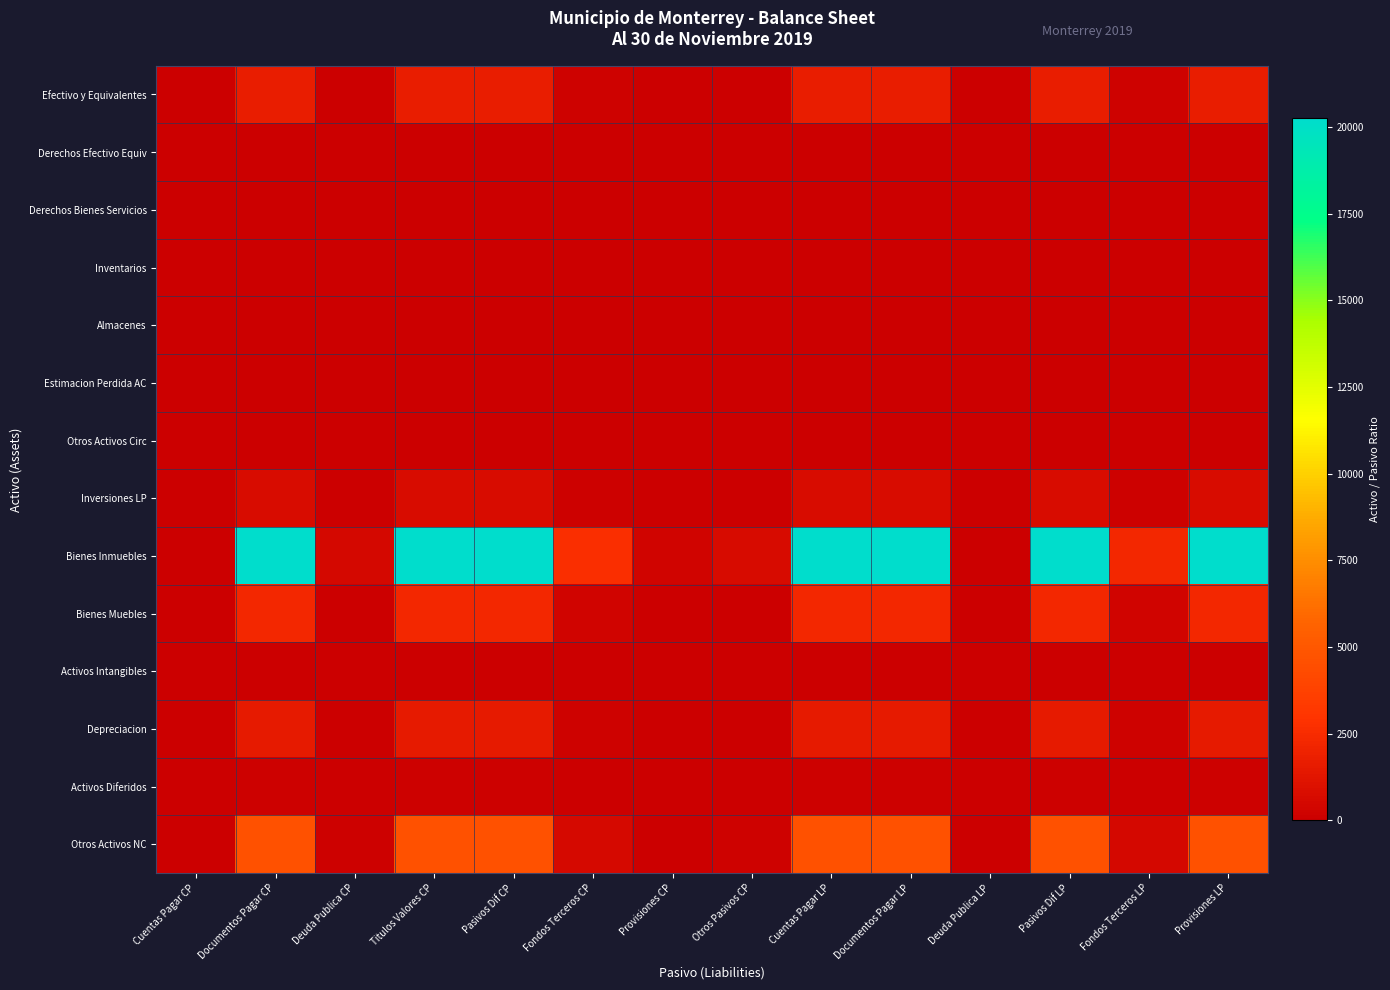

Which category has the lowest value across all series?

Cuentas Pagar CP